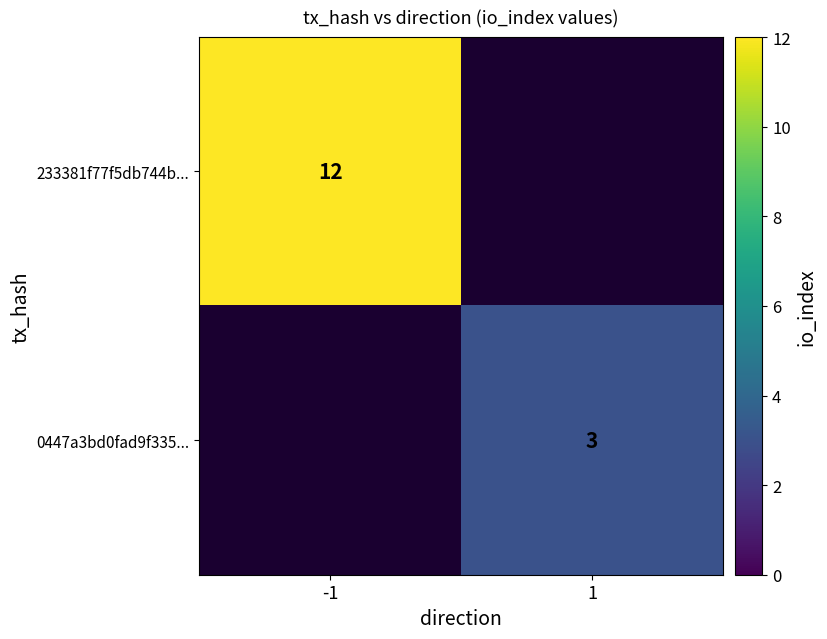

The value of 0447a3bd0fad9f335... at 1 is 5. True or false?

False